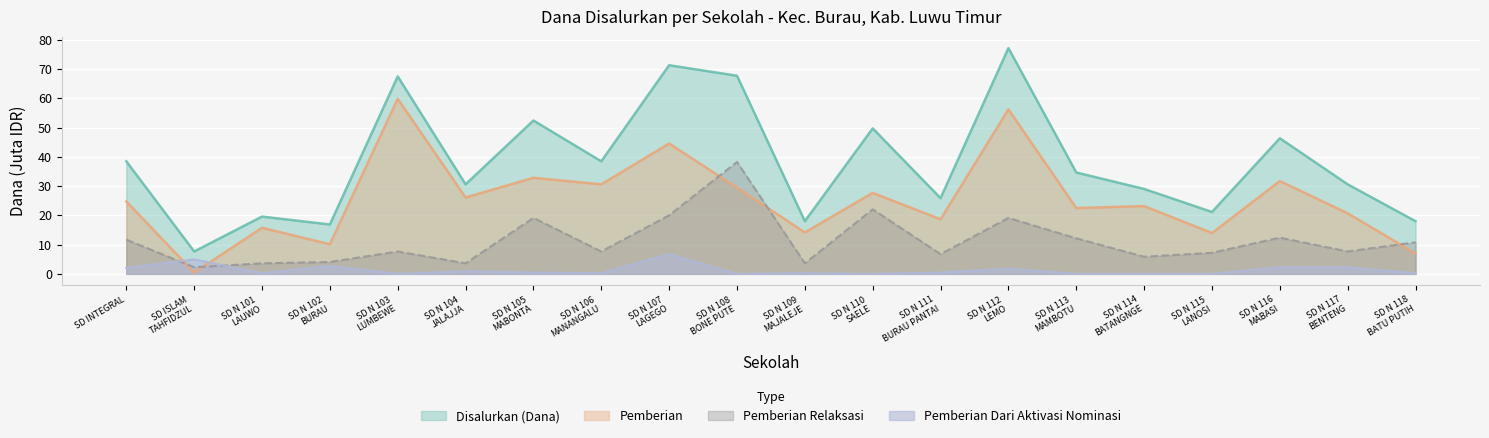

Which series has the widest spread of values?

Disalurkan (Dana)